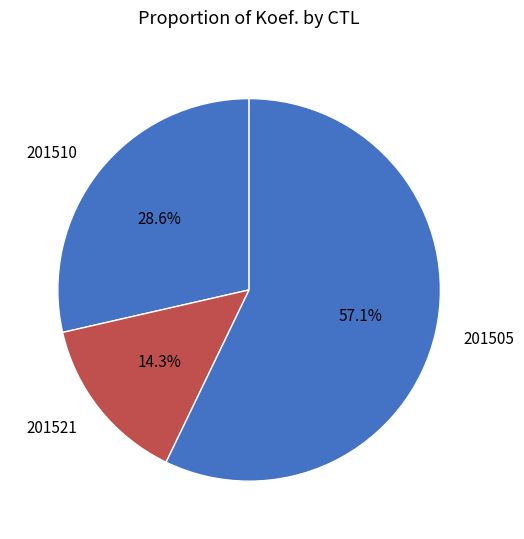

Count the number of slices in the pie.

3